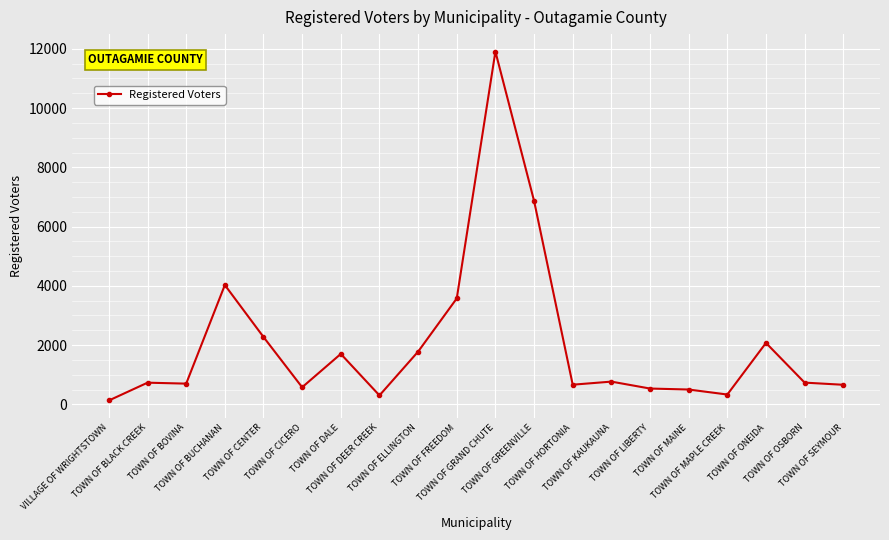

Is it true that the value at TOWN OF ONEIDA is 2073?

True